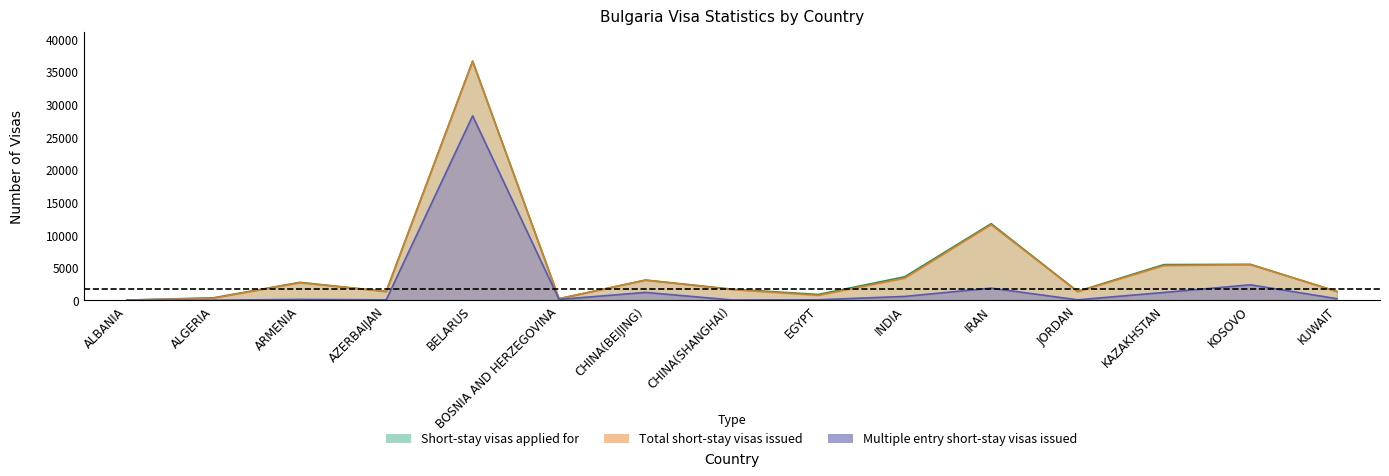

What is the highest value of the Short-stay visas applied for series?

36614